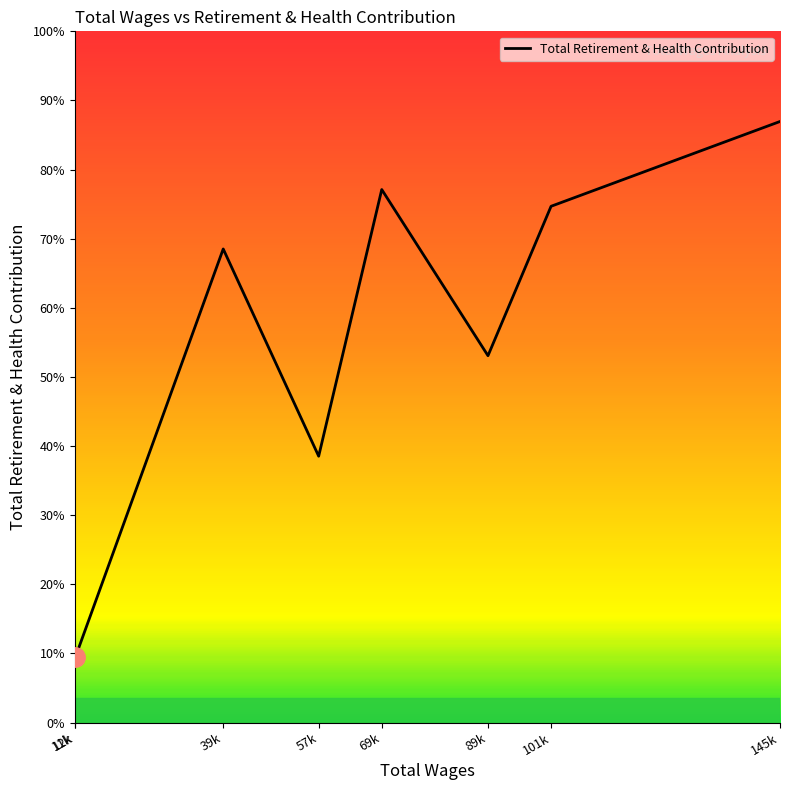

Between 12k and 11k, which is larger?

11k